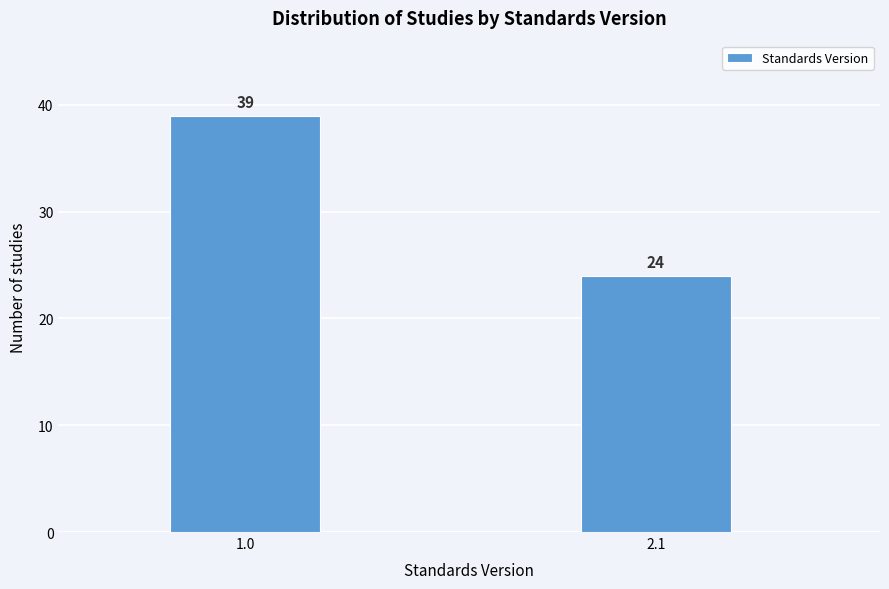

Reading left to right, list all the values displayed in this chart.

39	24